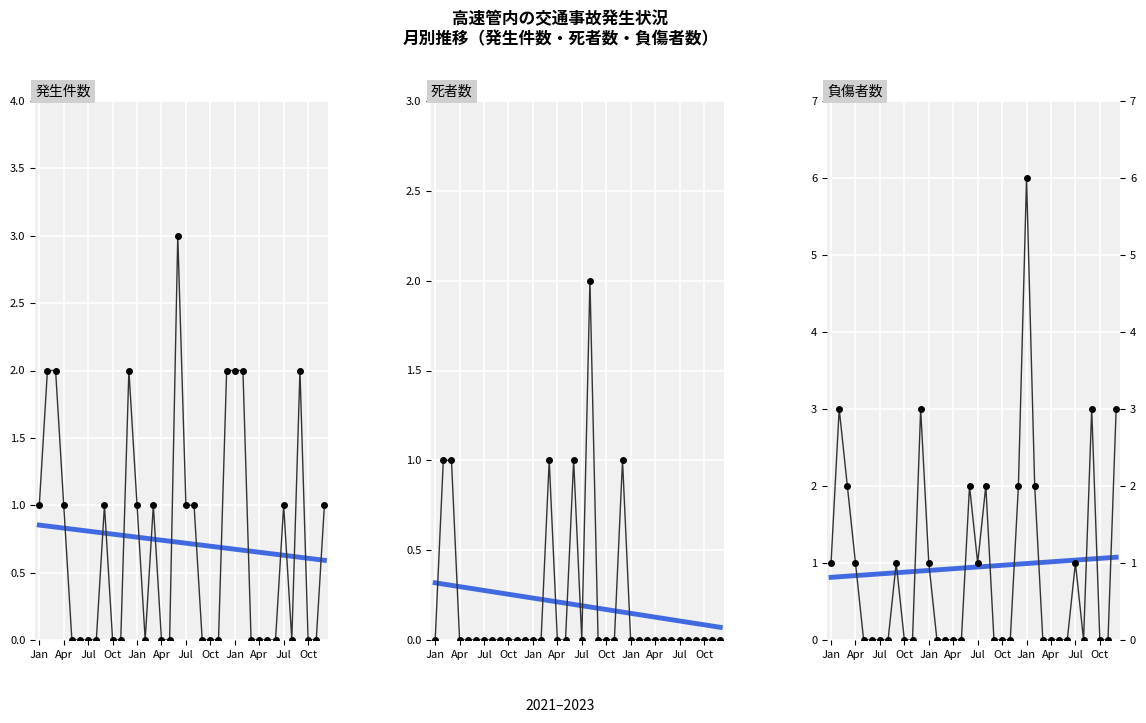

How many data points does each series have?

36